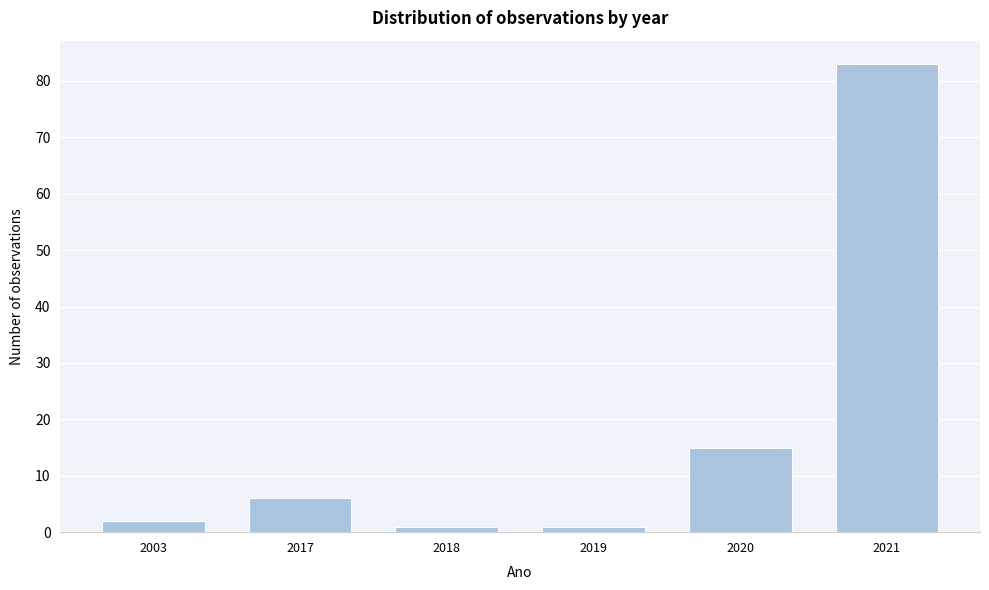

Reading left to right, list all the values displayed in this chart.

2003=2	2017=6	2018=1	2019=1	2020=15	2021=83